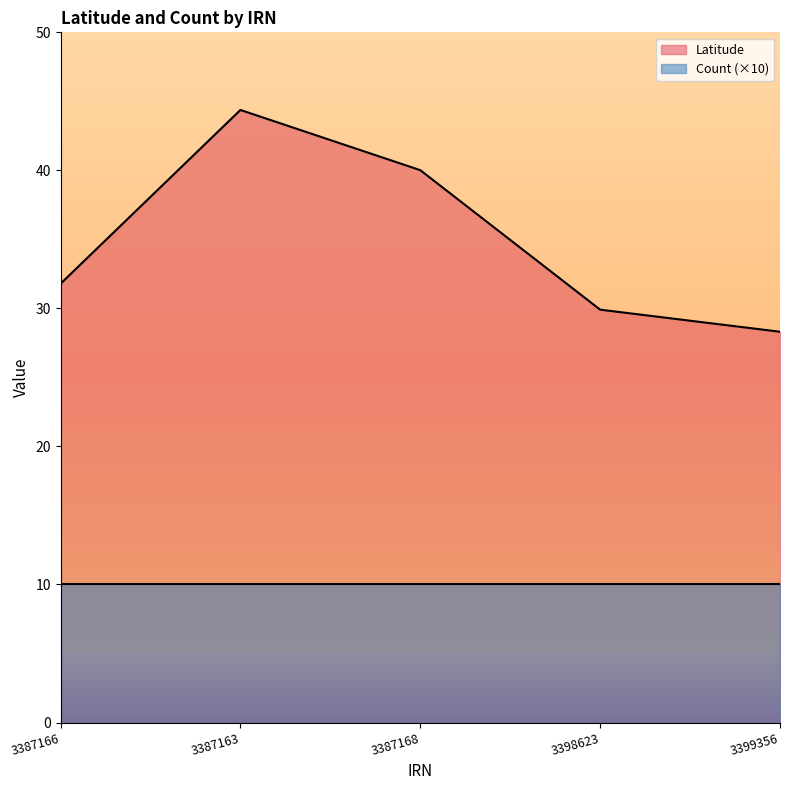

Which category has the highest value across all series?

3387163